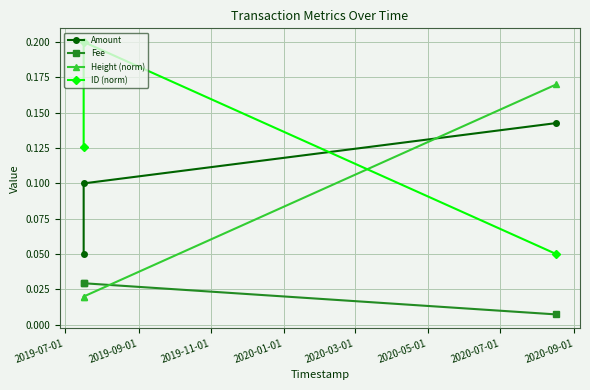

What is the total value across all series at 2019-09-01?

0.3